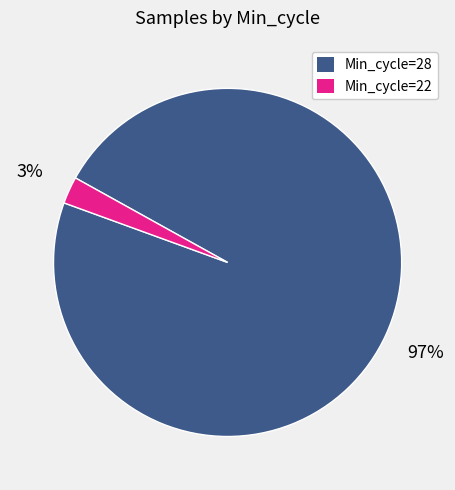

Is there a majority slice in this chart?

Yes